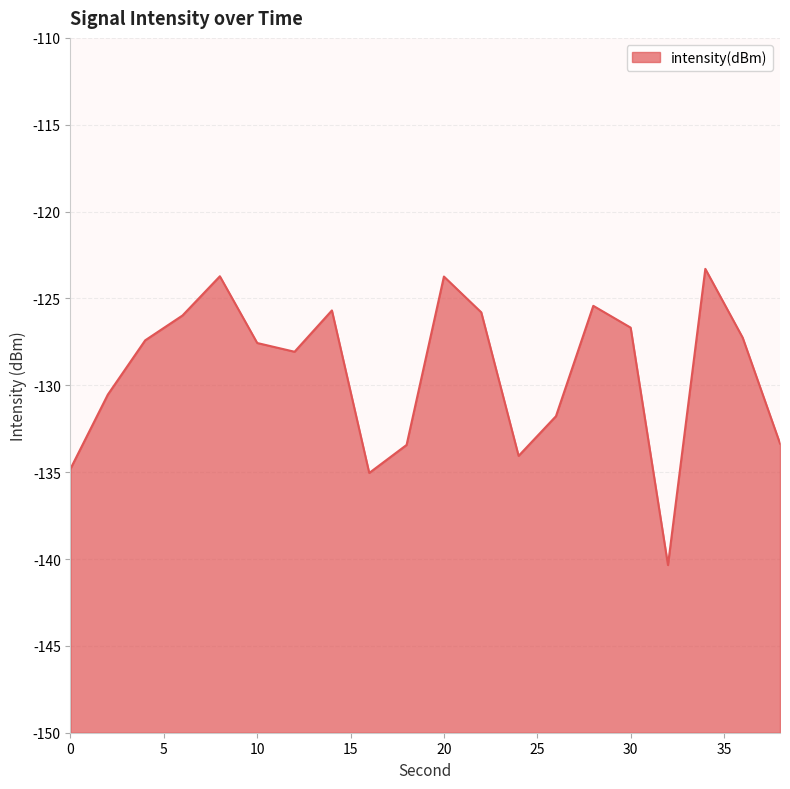

What is the average value?

-129.2